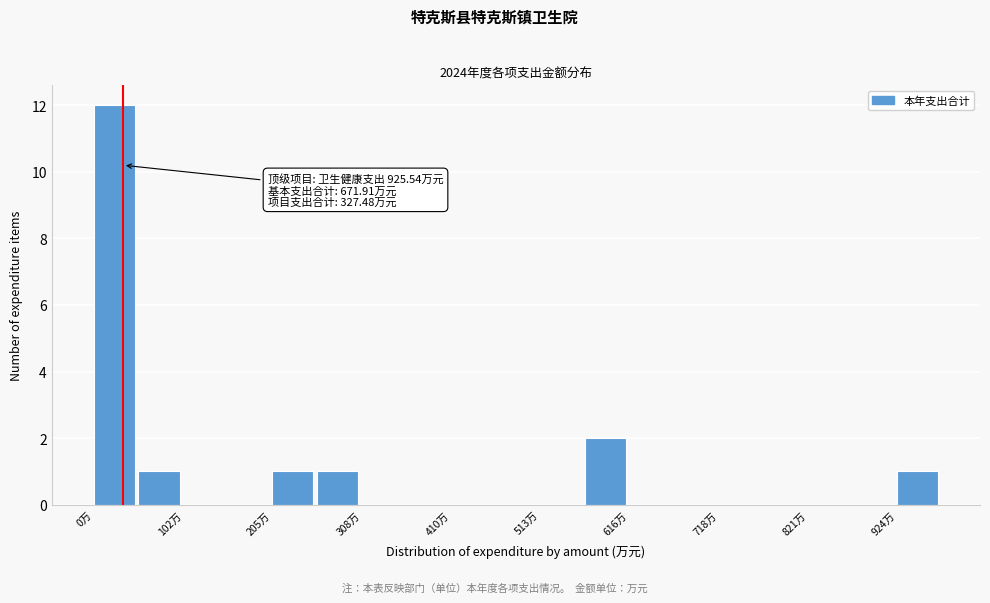

Read against the x-axis, roughly where is the centre of the tallest bar?

20